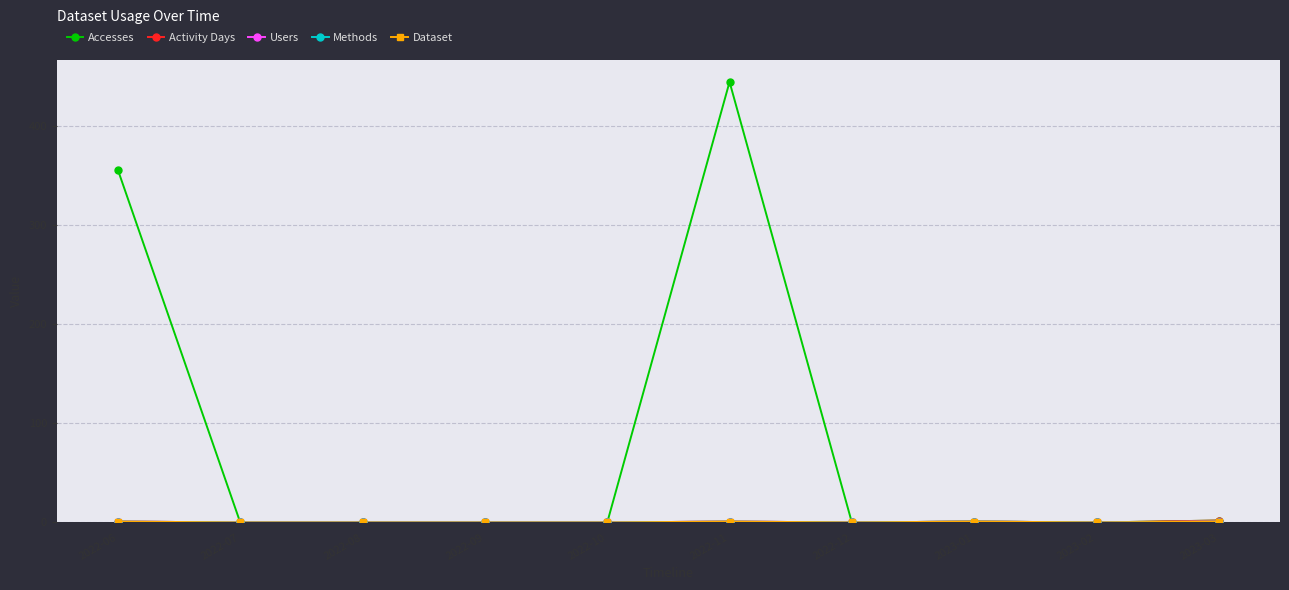

What position from the left is 2022-07?

2